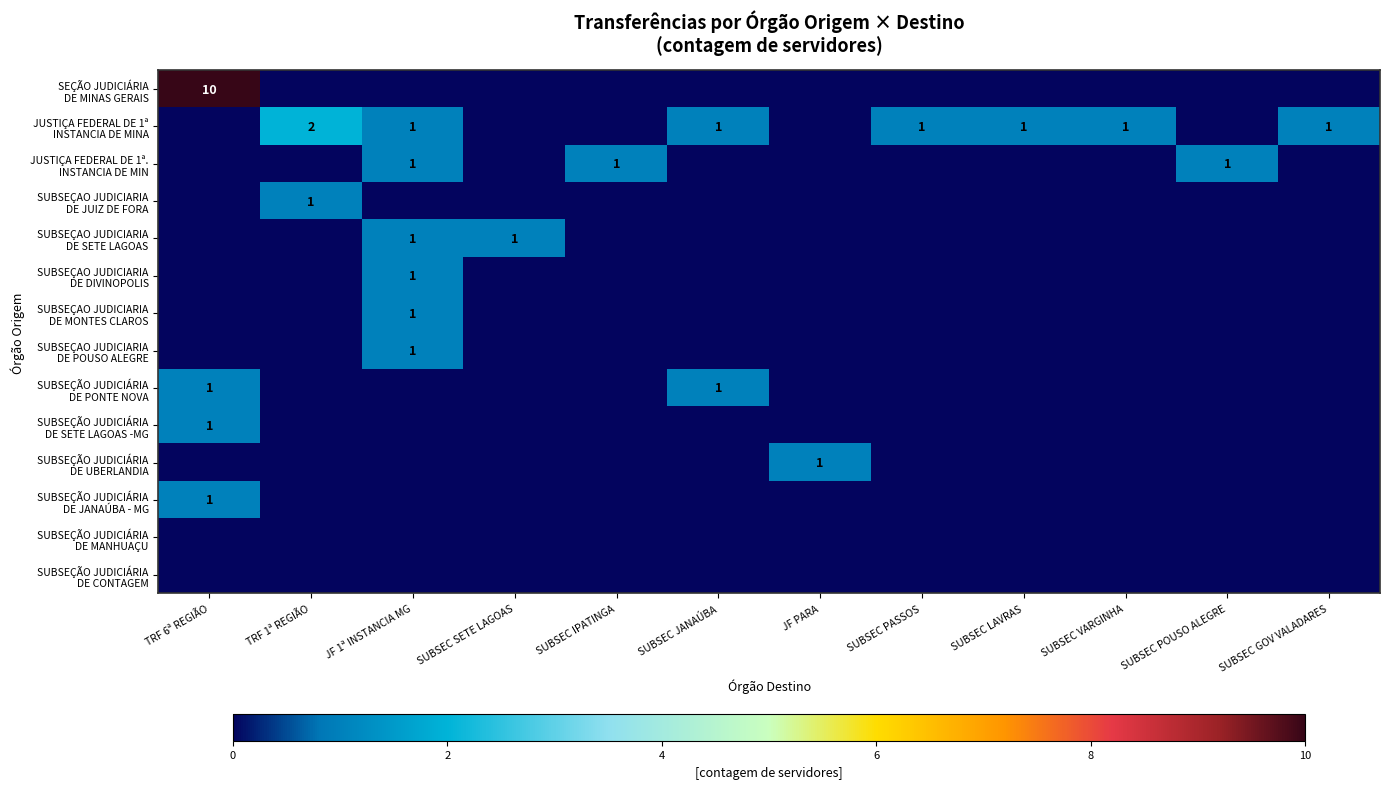

What is the spread (max minus min) of values at SUBSEC GOV VALADARES?

1